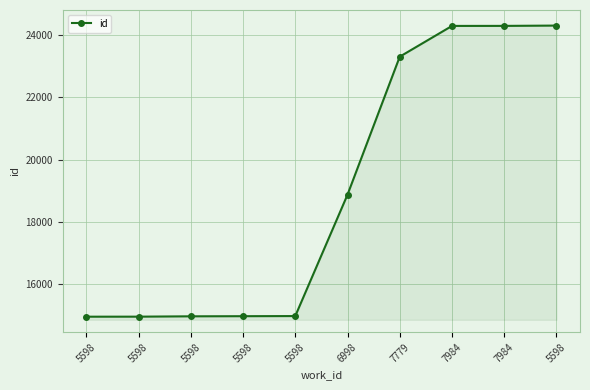

Does the chart have visible grid lines?

Yes